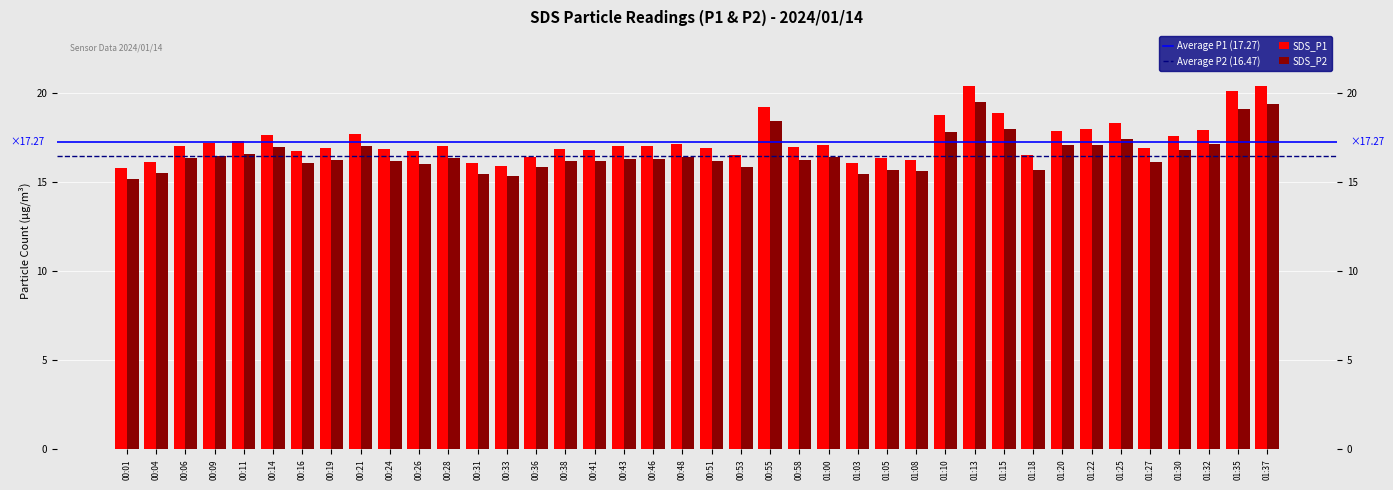

Reading left to right, what are all the values shown in this chart?

SDS_P1: 15.8	16.1	17.0	17.2	17.3	17.7	16.8	16.9	17.7	16.9	16.7	17.0	16.1	15.9	16.4	16.9	16.8	17.0	17.0	17.1	16.9	16.5	19.2	17.0	17.1	16.1	16.4	16.2	18.8	20.4	18.9	16.5	17.9	18.0	18.3	16.9	17.6	17.9	20.1	20.4
SDS_P2: 15.2	15.5	16.3	16.5	16.6	17.0	16.1	16.2	17.0	16.2	16.0	16.3	15.5	15.3	15.8	16.2	16.2	16.3	16.3	16.4	16.2	15.8	18.4	16.3	16.4	15.5	15.7	15.6	17.8	19.5	18.0	15.7	17.1	17.1	17.4	16.1	16.8	17.1	19.1	19.4